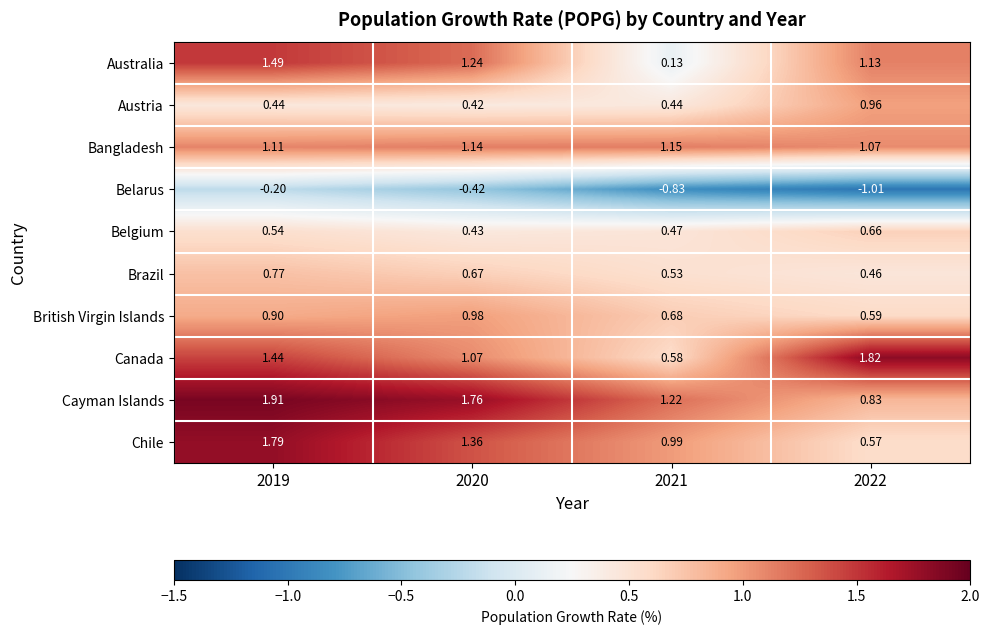

Which series has the largest range (max minus min)?

Australia